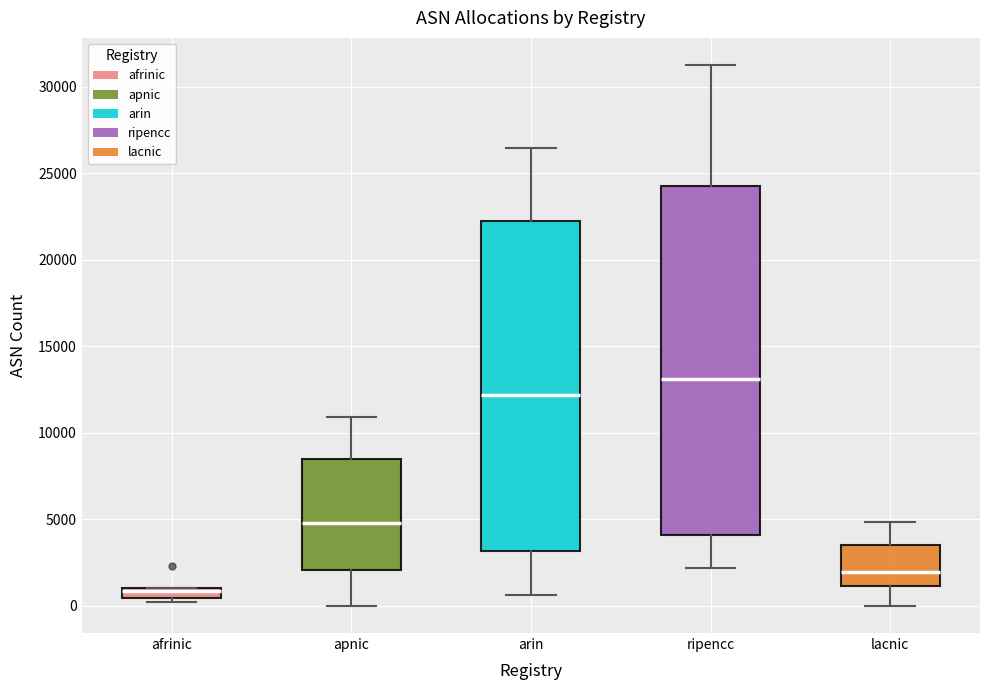

Where is the lower edge of the box for afrinic on the y-axis? The values are not printed on the chart, so give them approximately, as read against the axis.

500